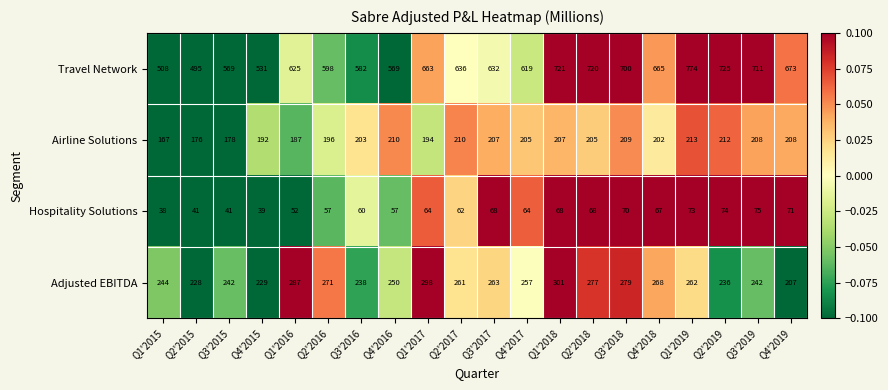

Which series has the largest total across all categories?

Travel Network